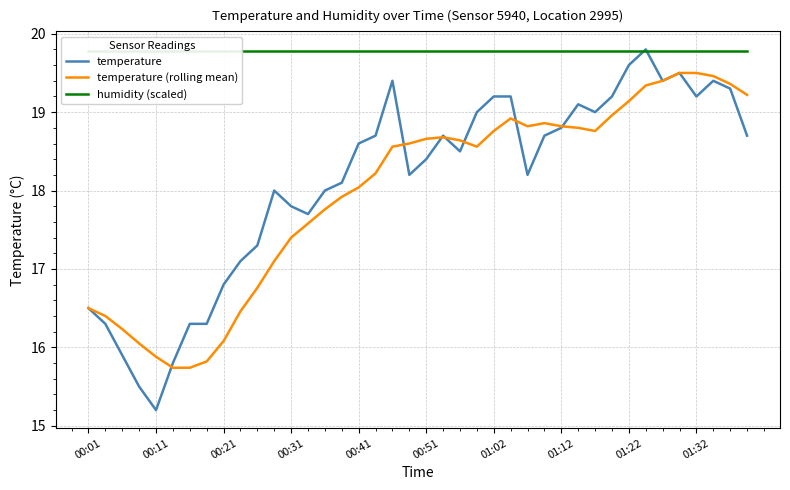

What is the sum of all humidity (scaled) values?

791.2